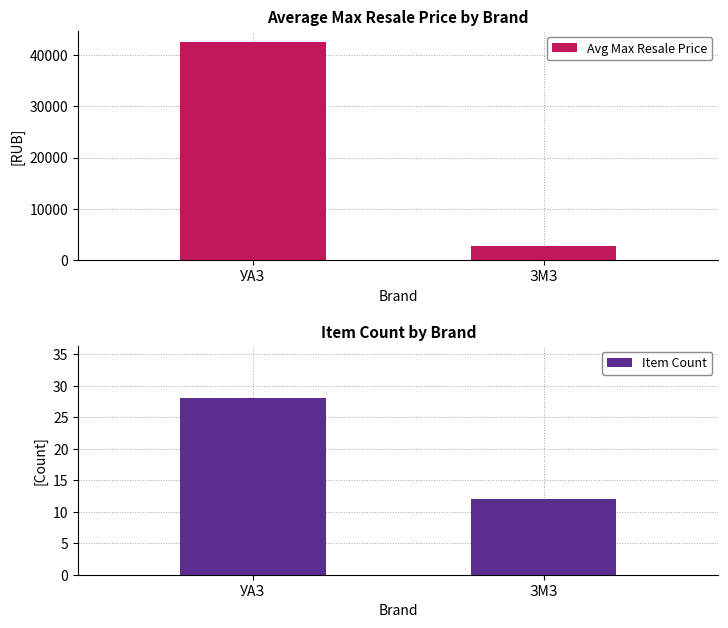

Rank the categories by Item Count value from lowest to highest.

ЗМЗ, УАЗ